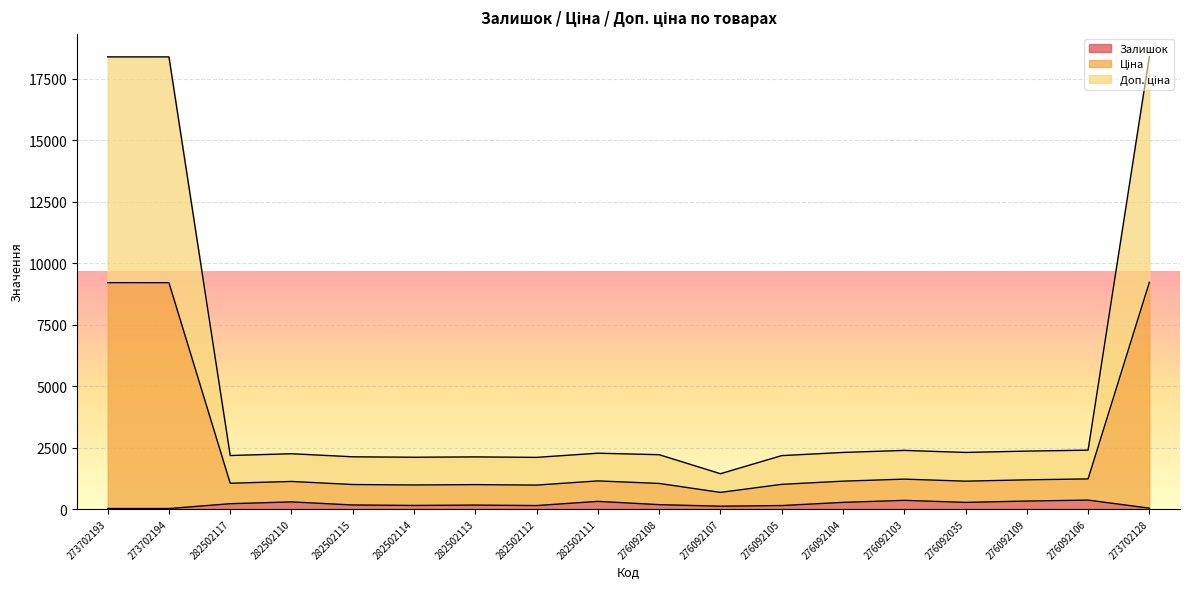

How many interior local peaks does the Ціна series have?

4